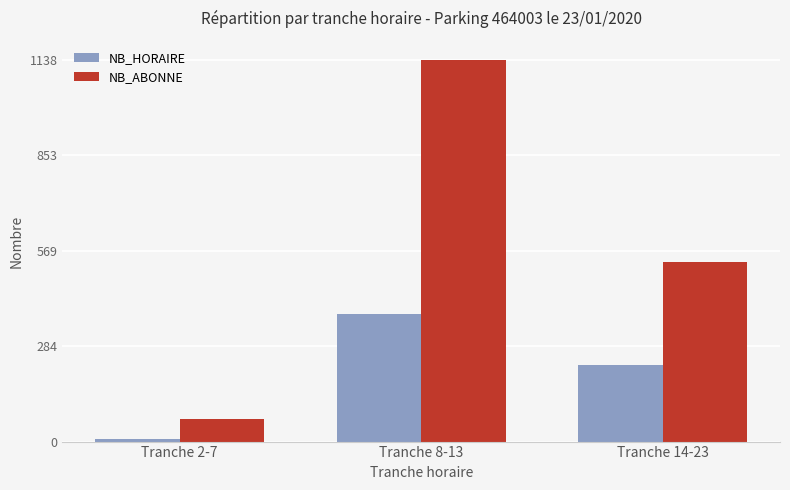

How many groups of bars are there?

3